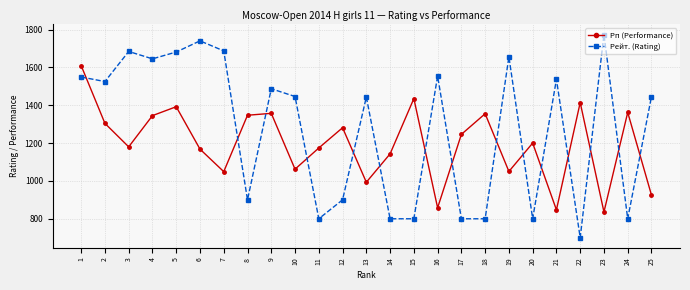

What is the difference between the highest and lowest values at 5?

289